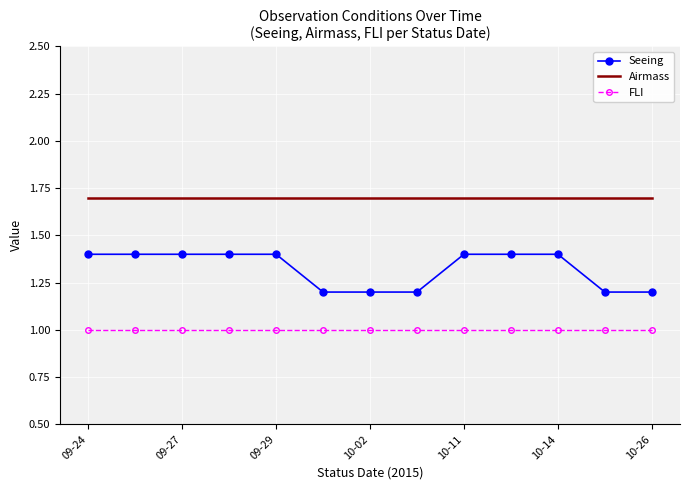

Rank the series by their average value, from lowest to highest.

FLI, Seeing, Airmass